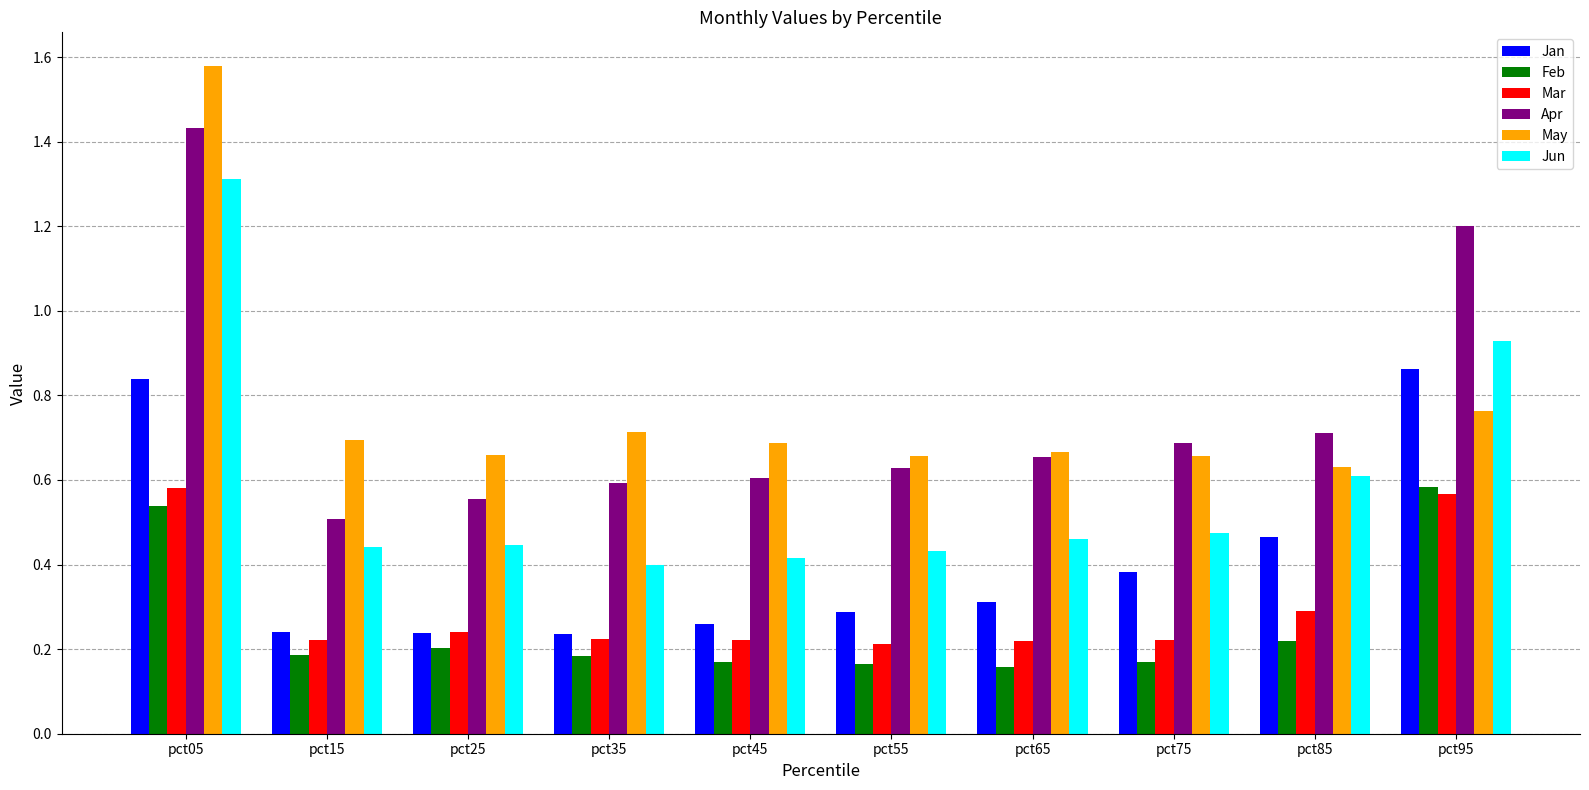

What is the difference between the highest and lowest values at pct05?

1.0